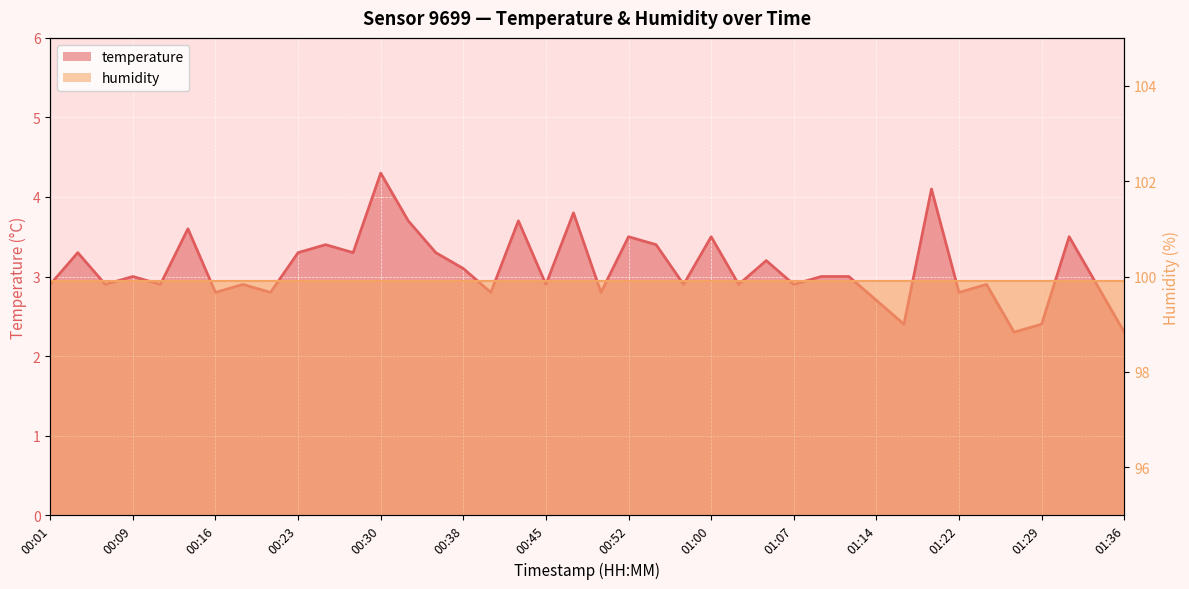

What is the average value?

3.1